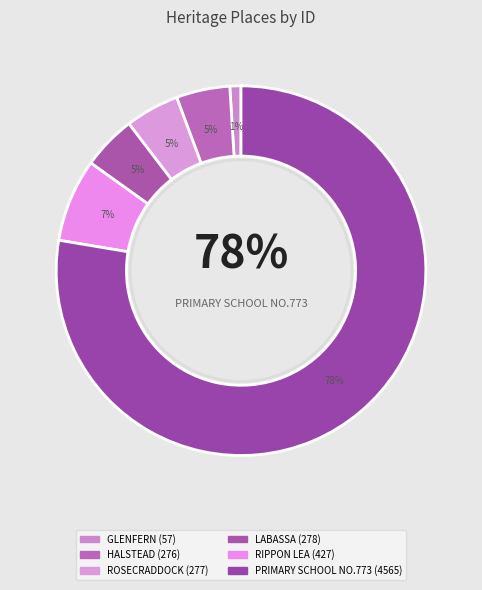

Approximately how many times larger is the value at RIPPON LEA compared to PRIMARY SCHOOL NO.773?

0.1